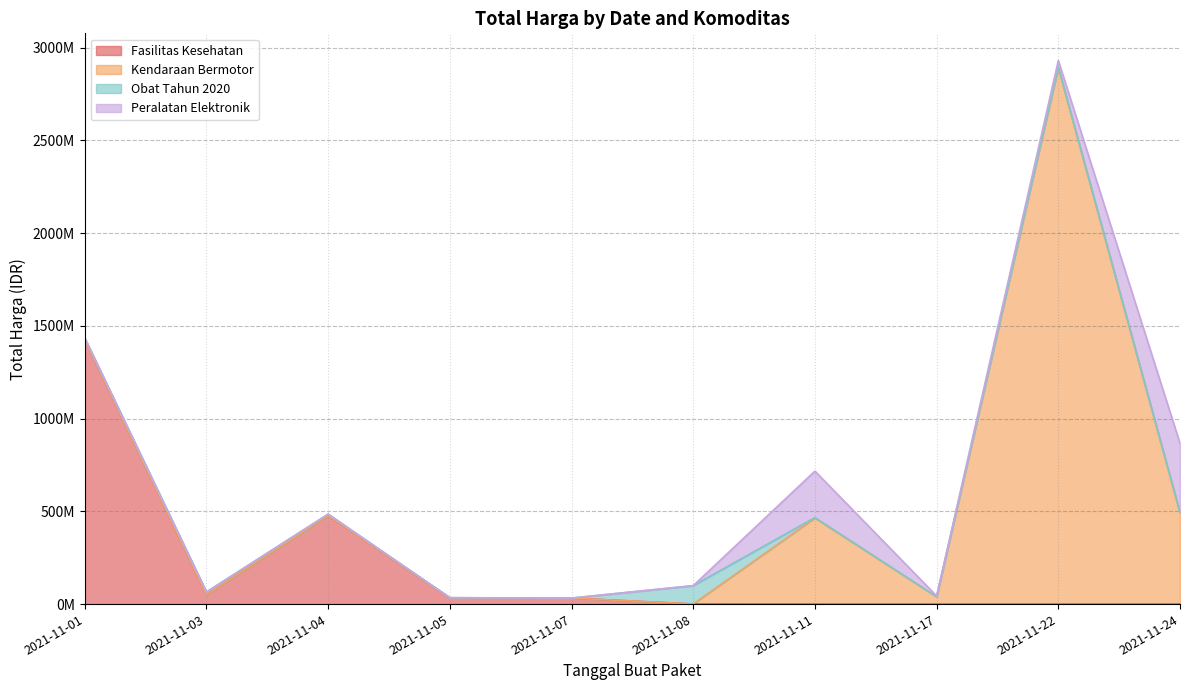

Where is the first local maximum for Kendaraan Bermotor?

2021-11-11